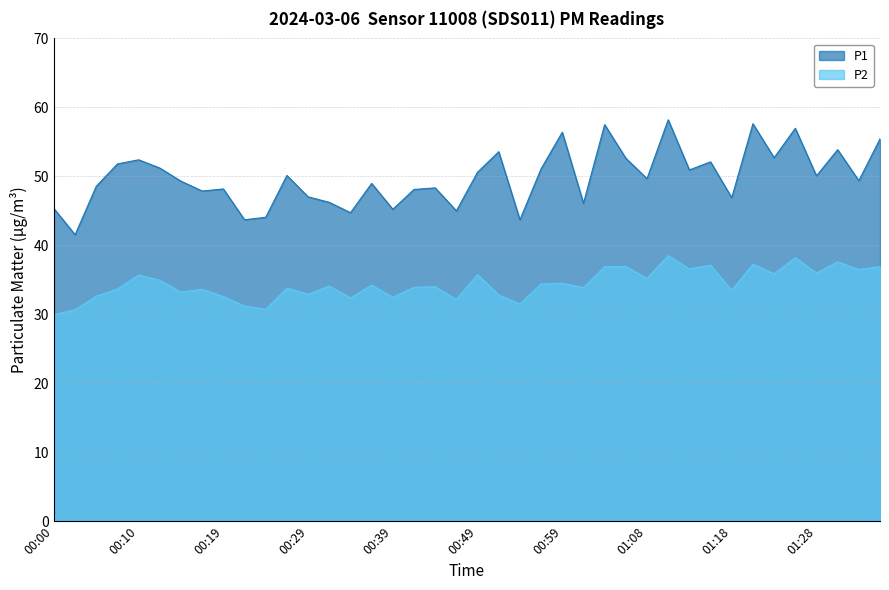

True or false: P2 and P1 cross at least once.

False